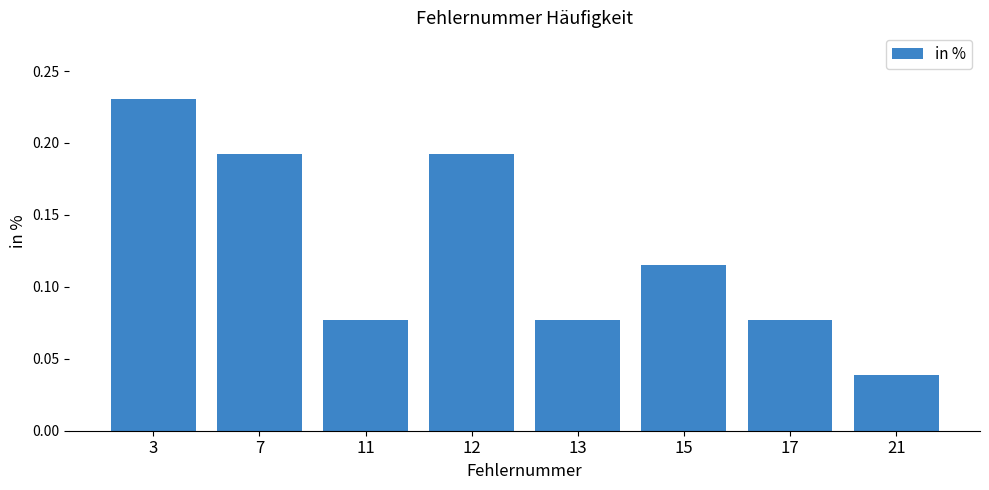

The chart shows a value of 0.3 at 7. True or false?

False